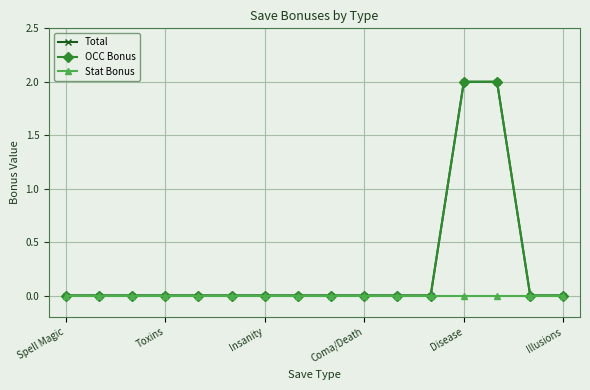

Is this an area chart (filled region under the line)?

No